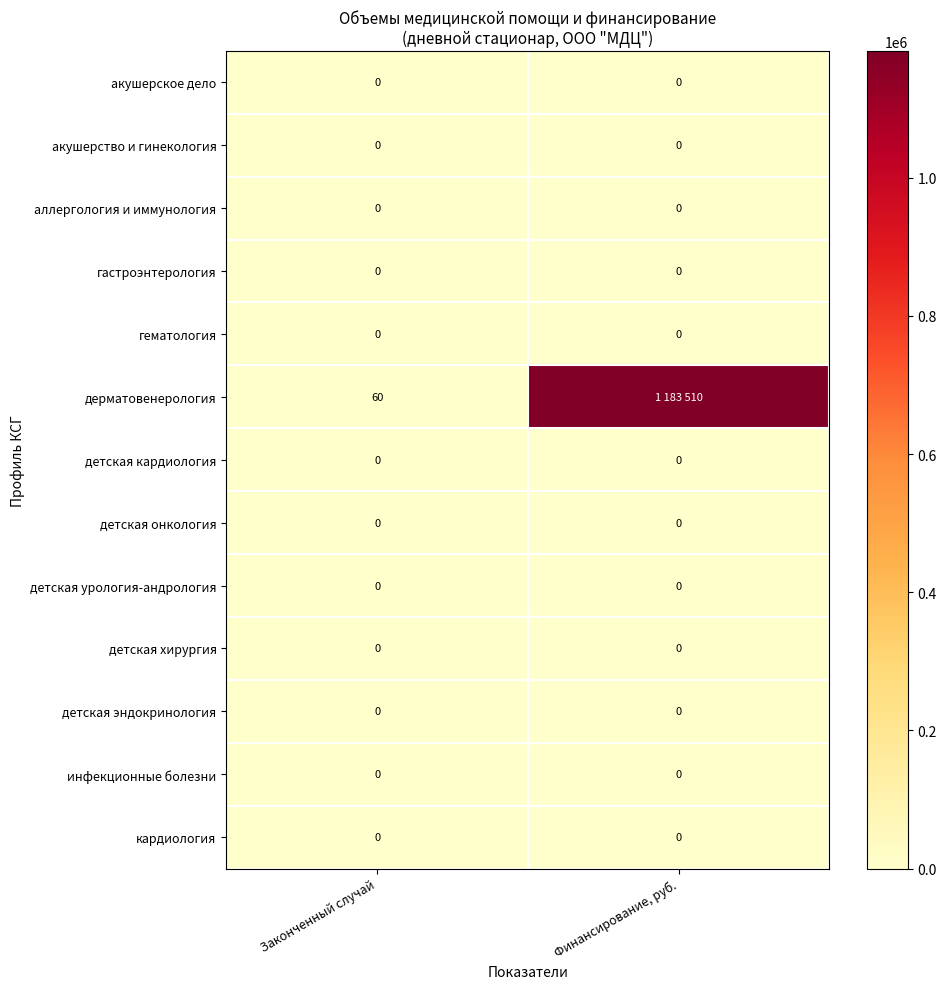

What is the difference between the highest and lowest values at Законченный случай?

60